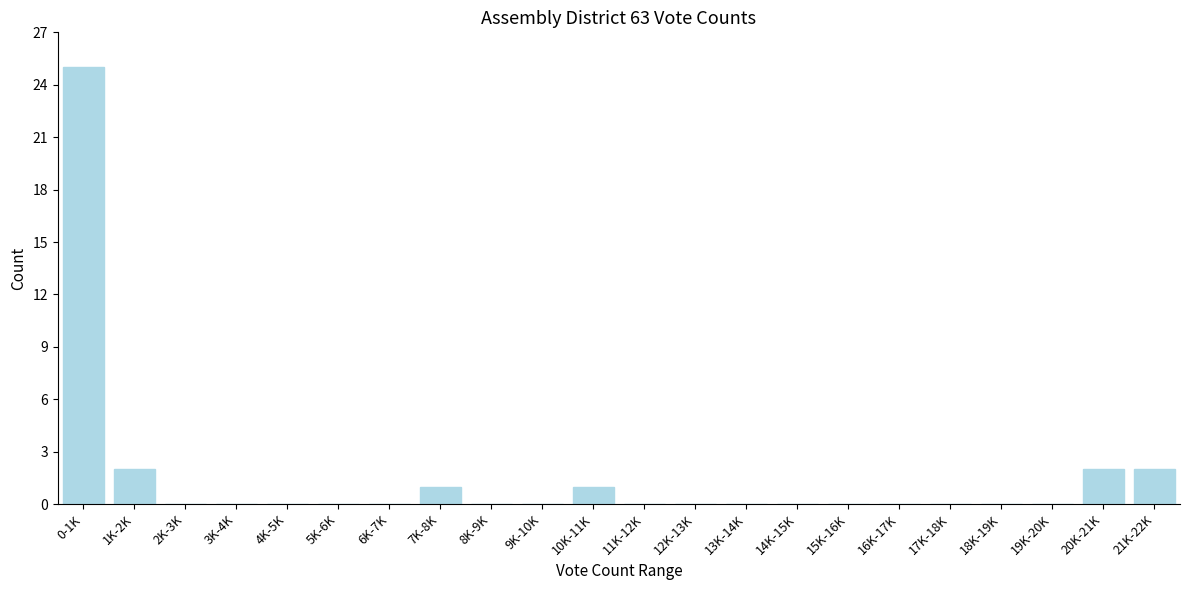

Reading left to right, list all the values displayed in this chart.

0-1K=25	1K-2K=2	2K-3K=0	3K-4K=0	4K-5K=0	5K-6K=0	6K-7K=0	7K-8K=1	8K-9K=0	9K-10K=0	10K-11K=1	11K-12K=0	12K-13K=0	13K-14K=0	14K-15K=0	15K-16K=0	16K-17K=0	17K-18K=0	18K-19K=0	19K-20K=0	20K-21K=2	21K-22K=2